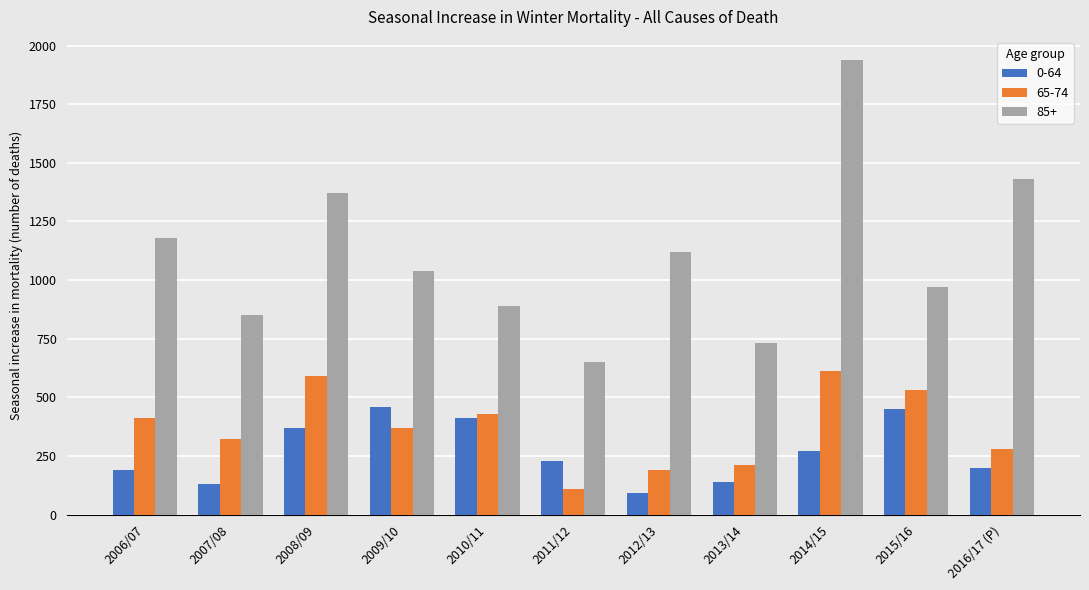

Which category has the highest value in the 65-74 series?

2014/15